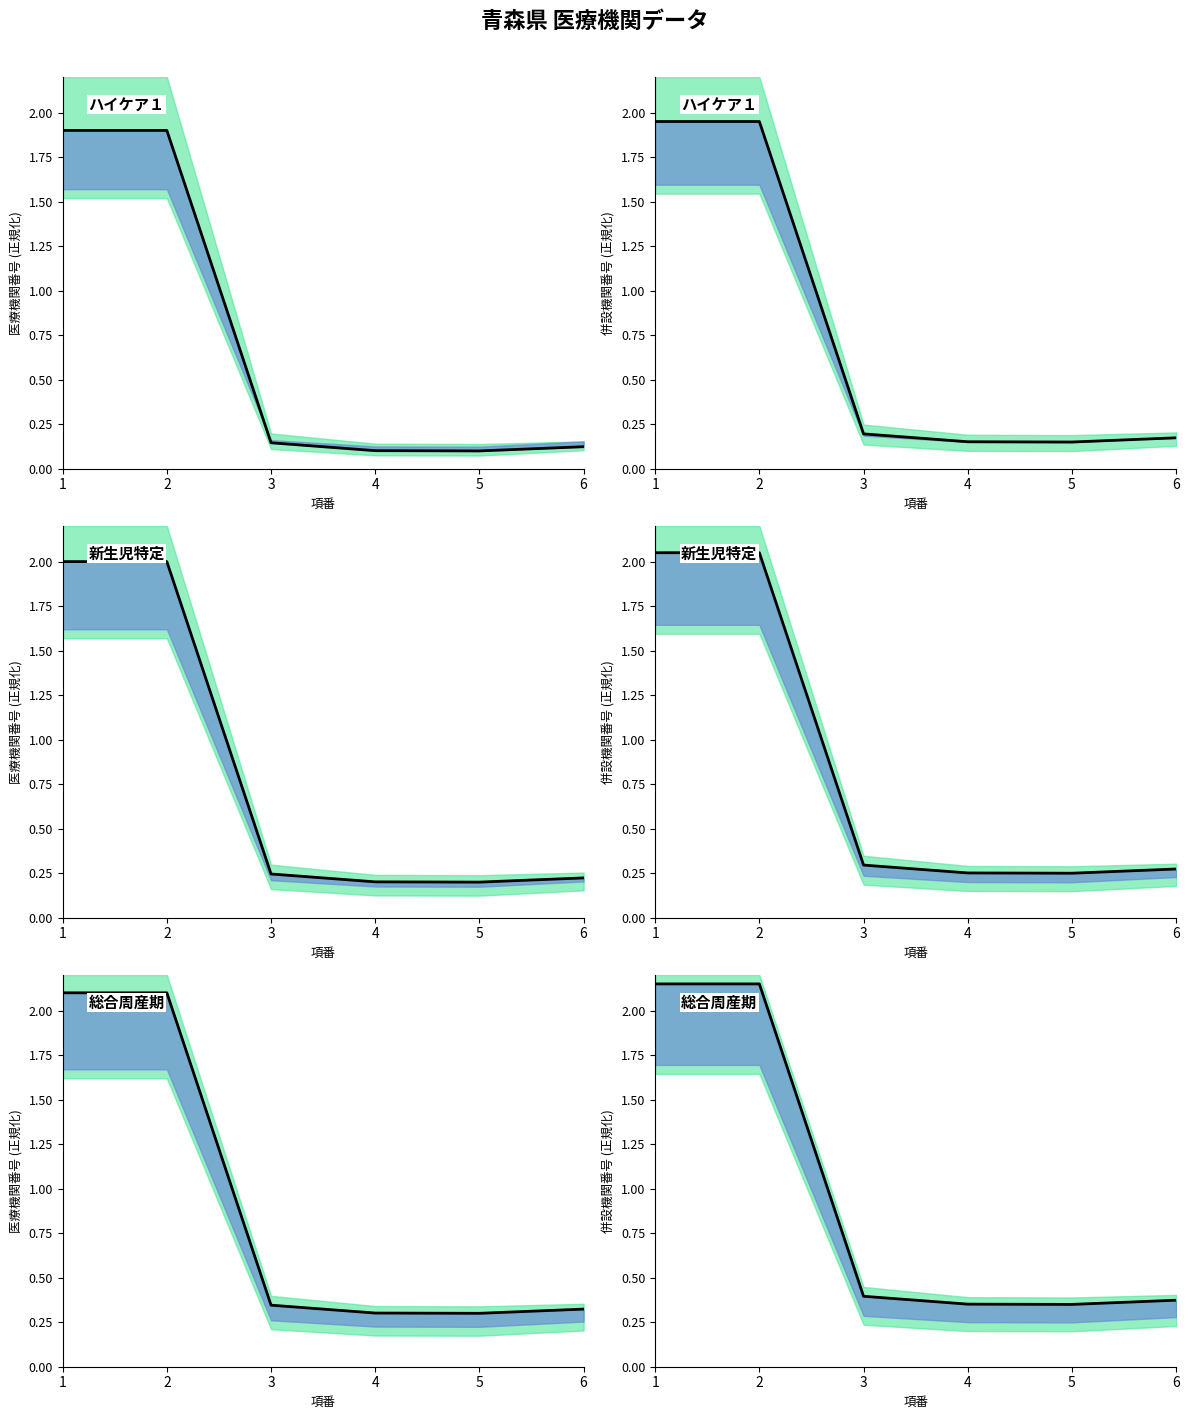

Rank the categories by value from lowest to highest.

5, 4, 6, 3, 1, 2